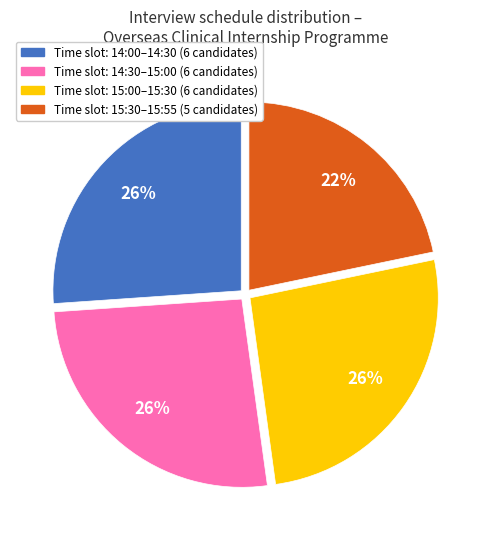

Count the number of slices in the pie.

4